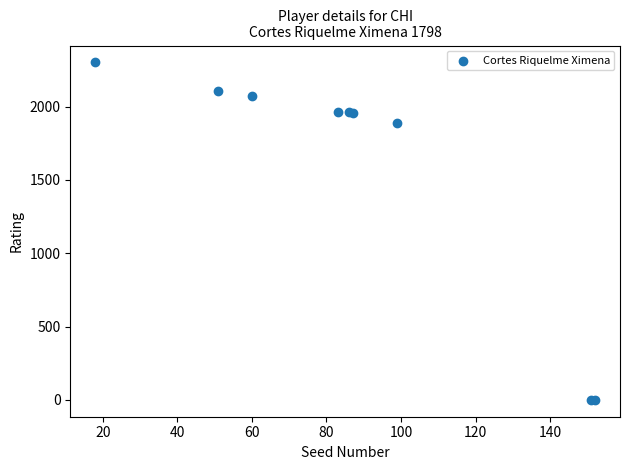

What Y value in the scatter plot is closest to 1150?

1890